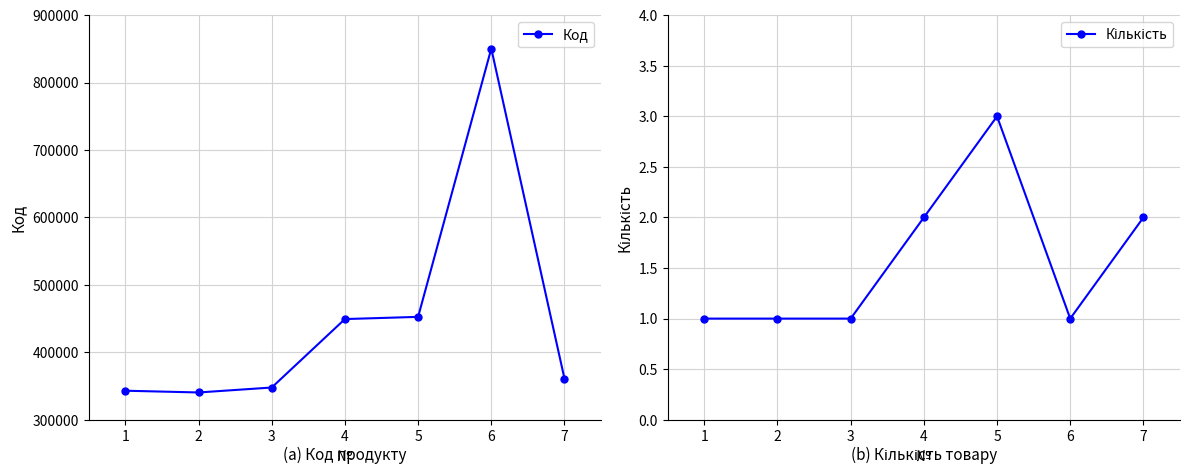

What is the spread (max minus min) of values at 6?

850510